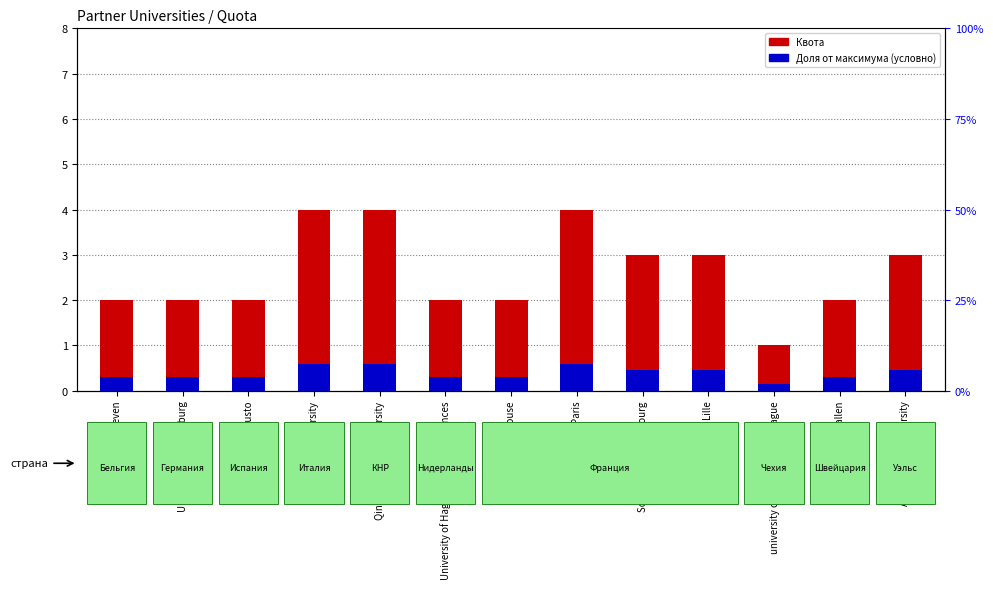

Which category has the lowest value across all series?

university of economics in prague